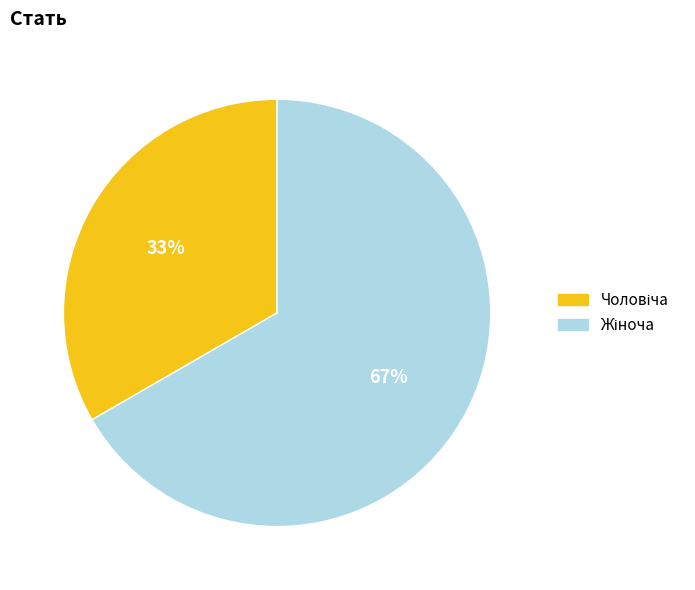

To the nearest percent, what is the average slice percentage?

50%